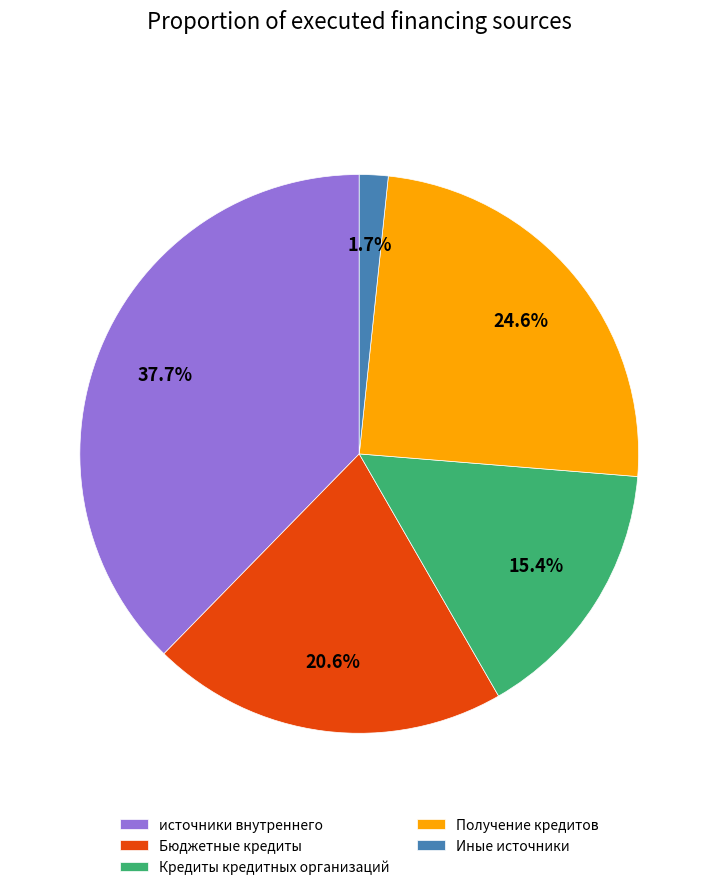

Approximately how many times larger is the value at источники внутреннего compared to Получение кредитов?

1.5